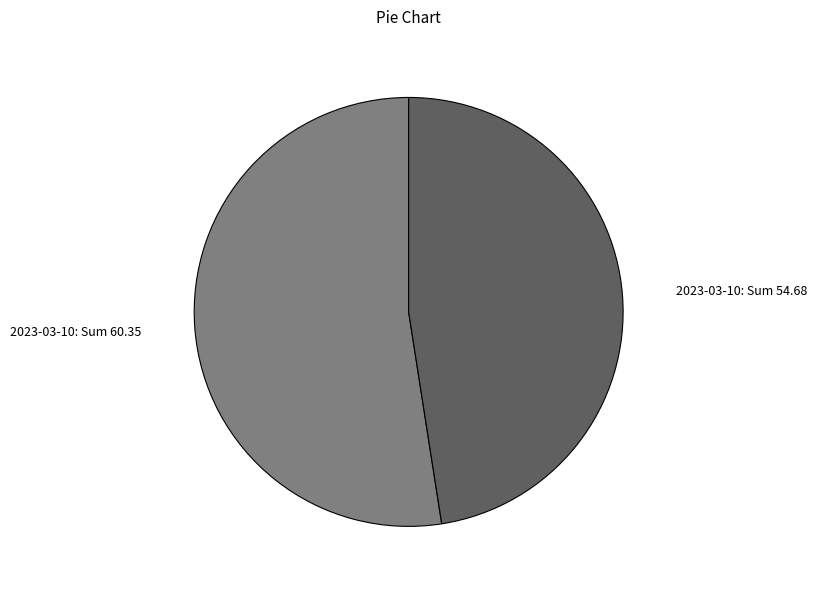

What is the ratio of the value at 2023-03-10: Sum 54.68 to the value at 2023-03-10: Sum 60.35?

0.9